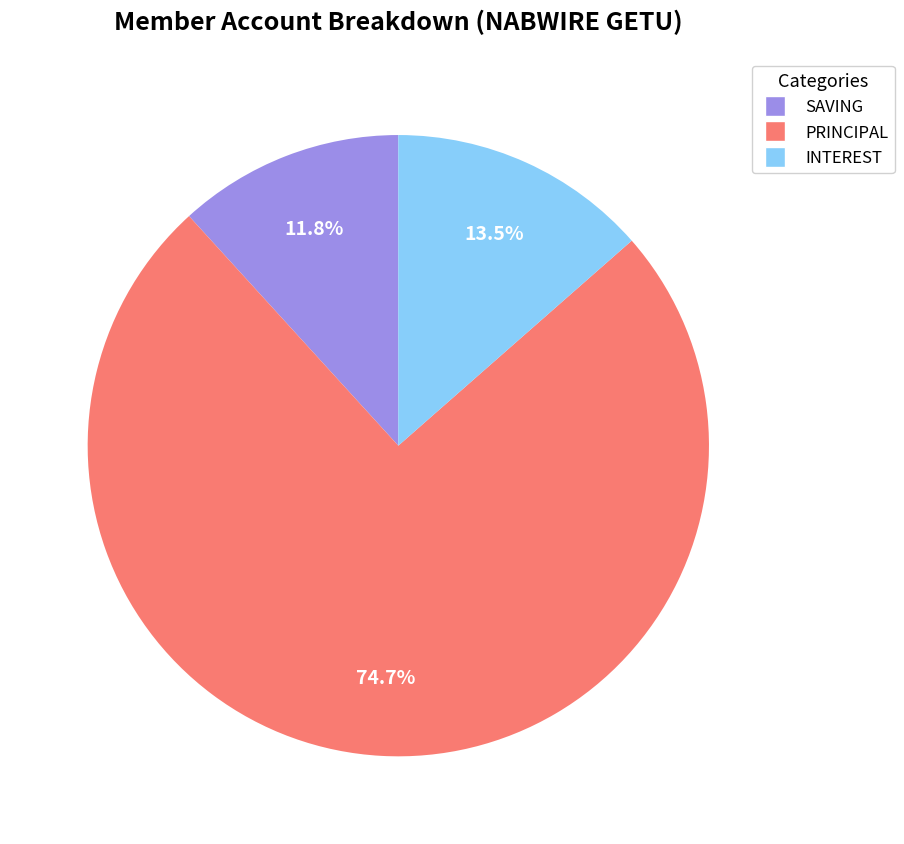

To the nearest percent, what is the average slice percentage?

33%